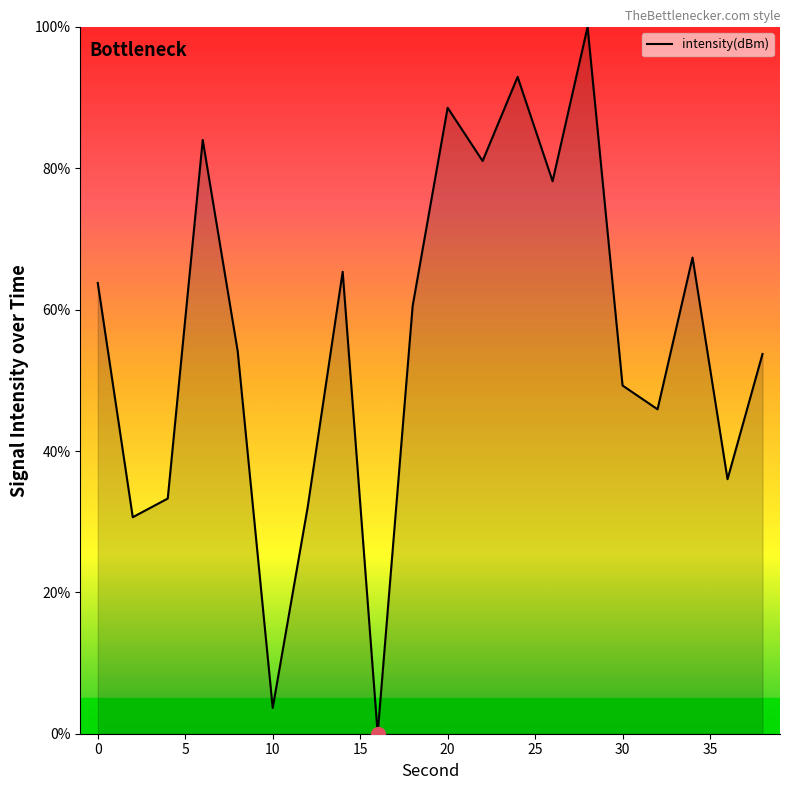

What is the greatest value displayed?

100.0